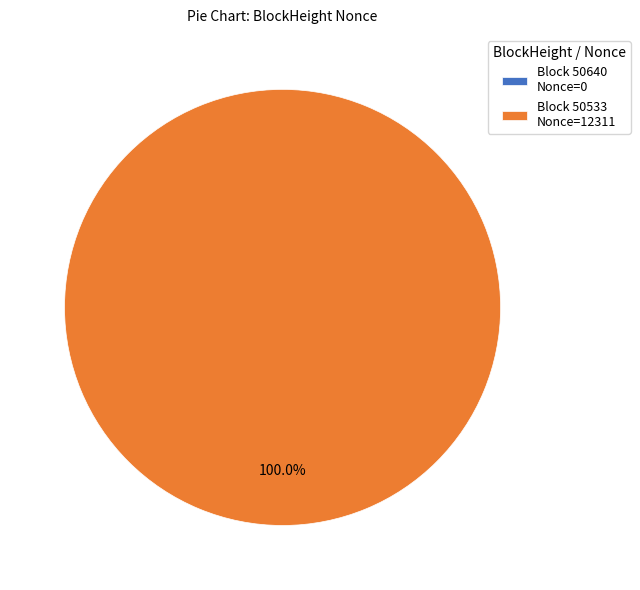

What percentage do 50640 and 50533 together represent?

100.0%